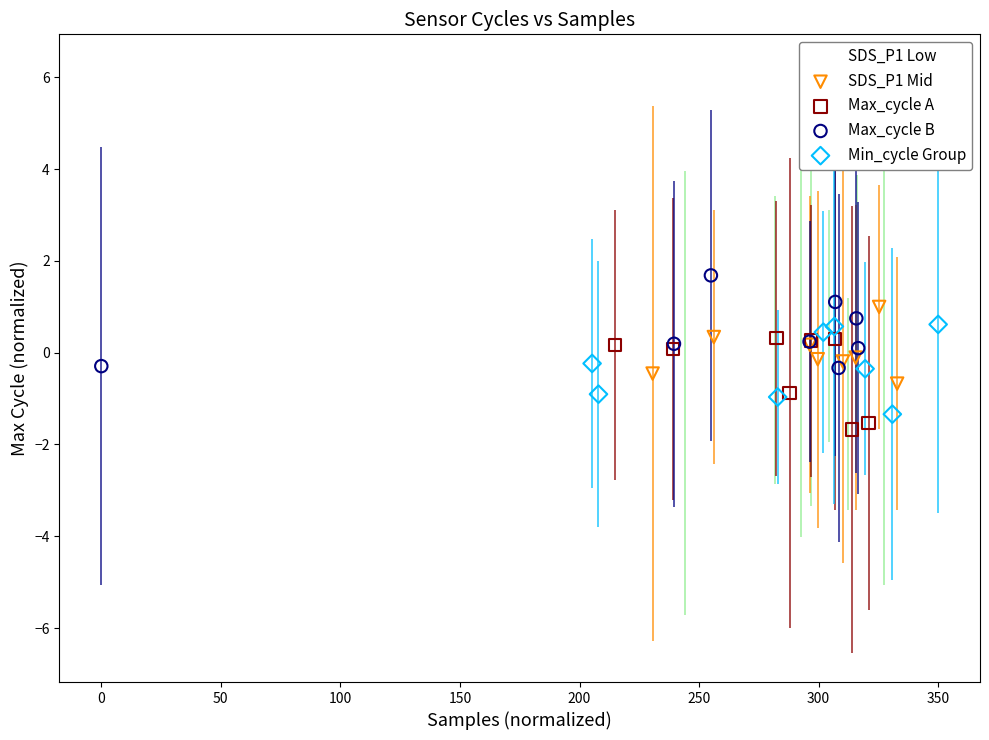

Which series contains the lowest Y value?

Max_cycle A